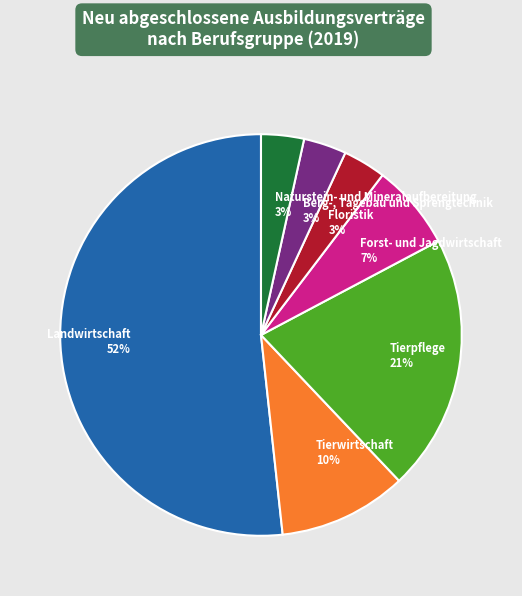

Which slice is the largest?

Landwirtschaft 52%